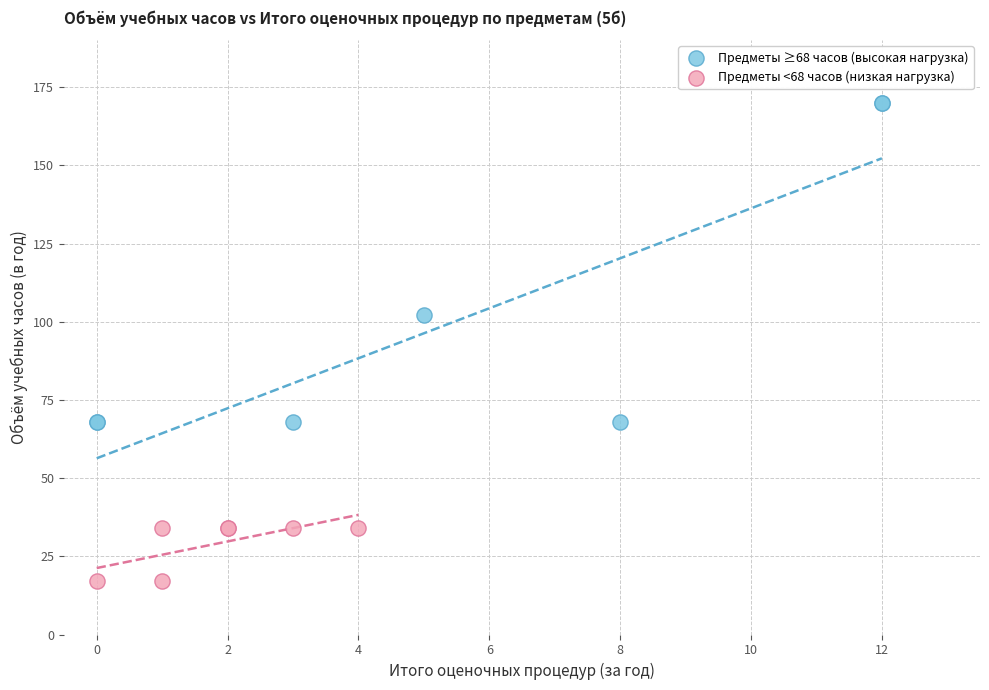

Which series contains the highest Y value?

Предметы ≥68 часов (высокая нагрузка)